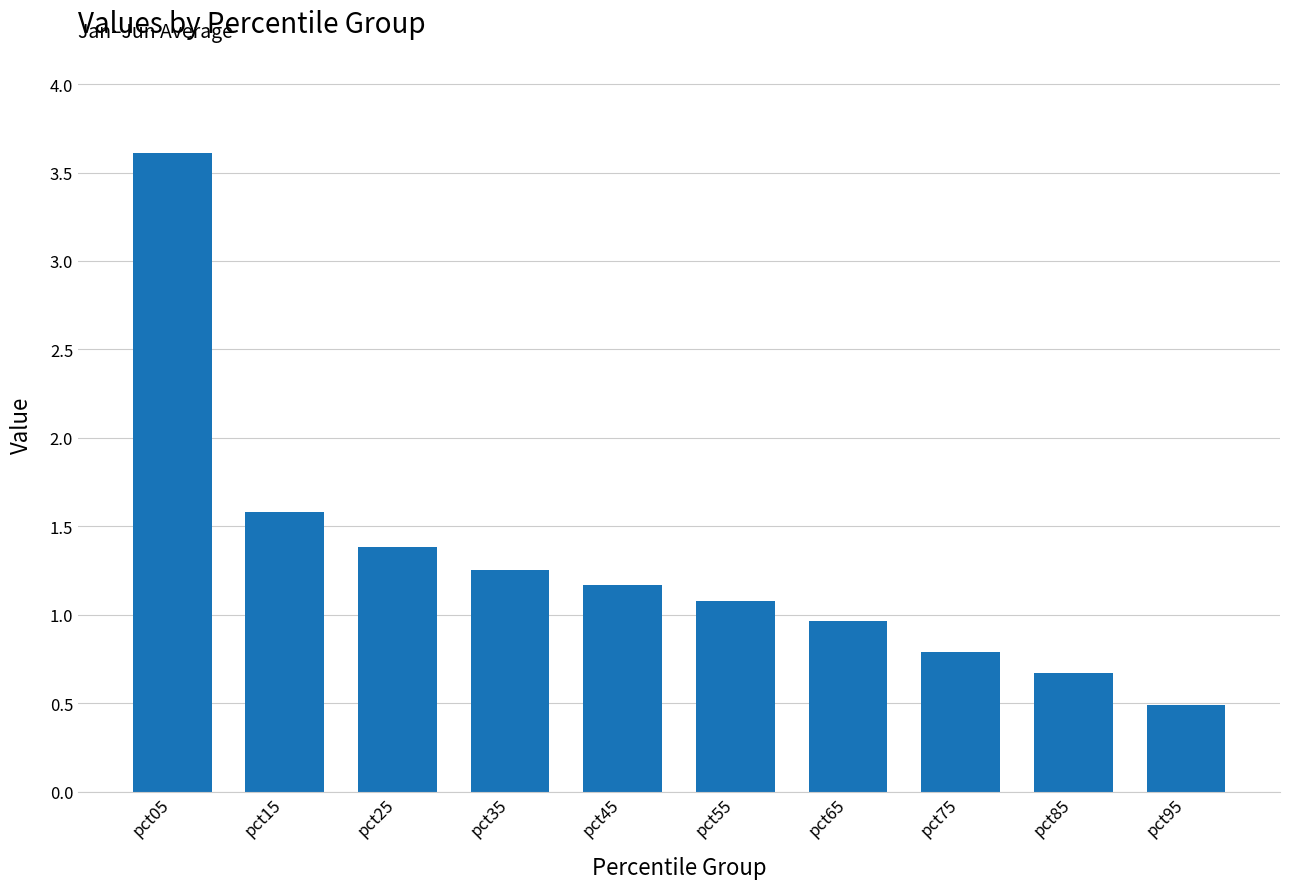

Which has a higher value, pct55 or pct85?

pct55